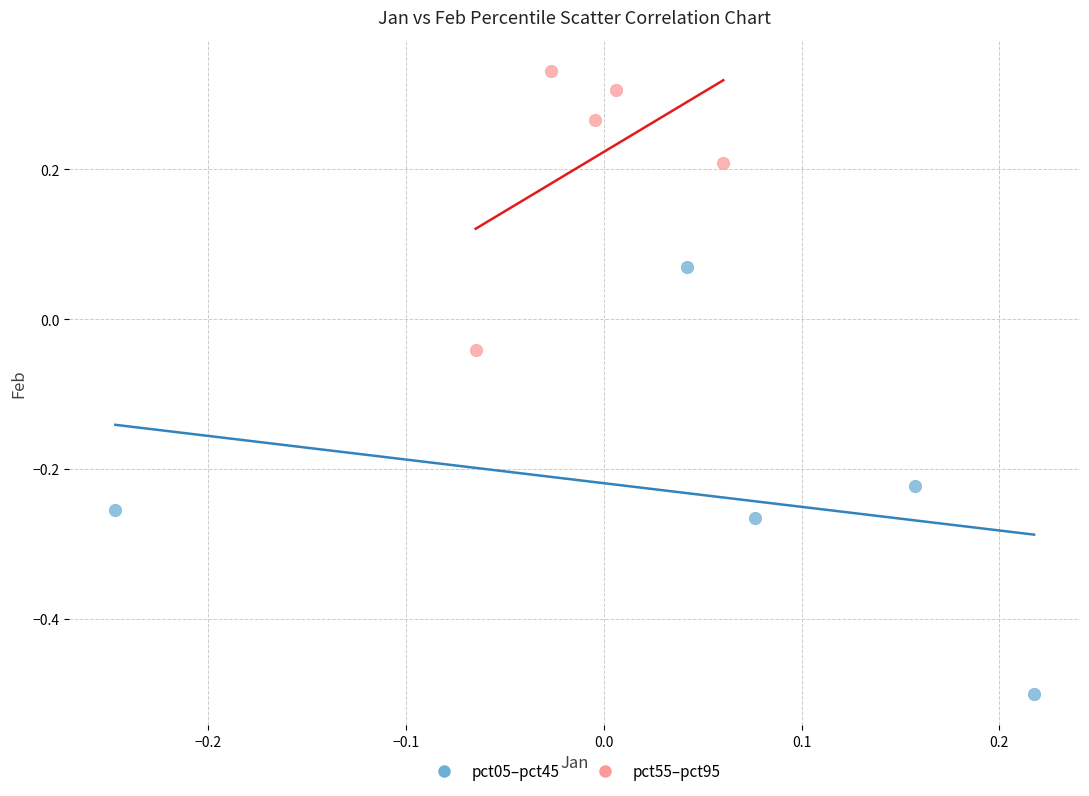

Which series contains the lowest Y value?

pct05–pct45